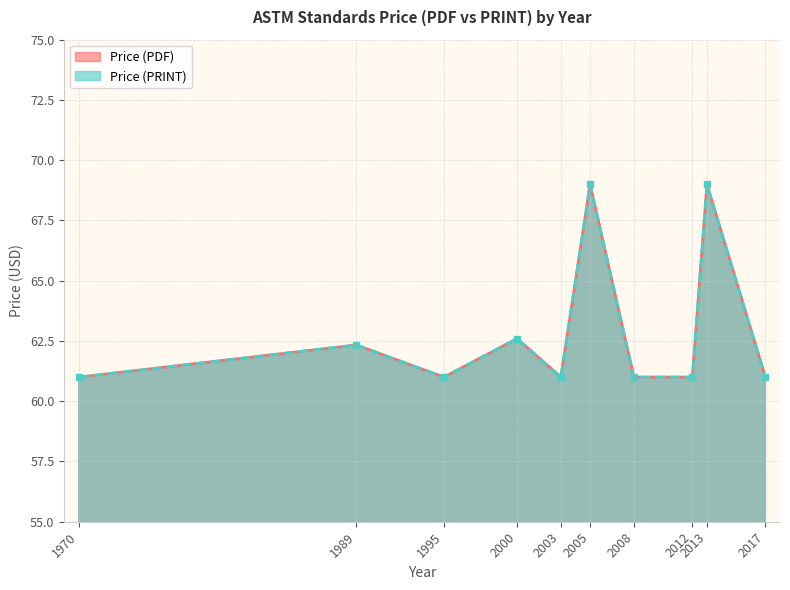

True or false: Price (PRINT) and Price (PDF) intersect in this chart.

False